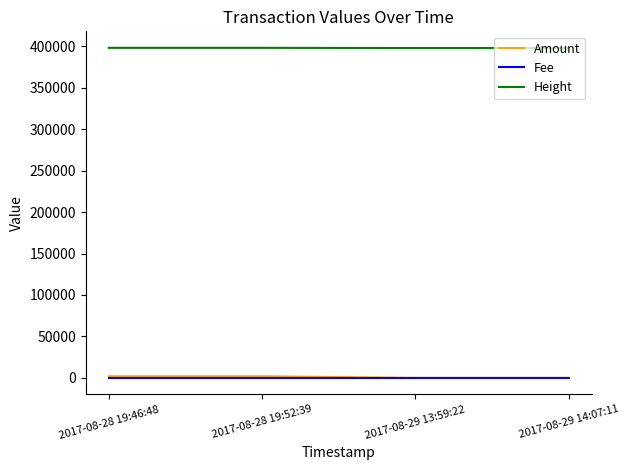

The value of Height at 2017-08-28 19:52:39 is 253892. True or false?

False